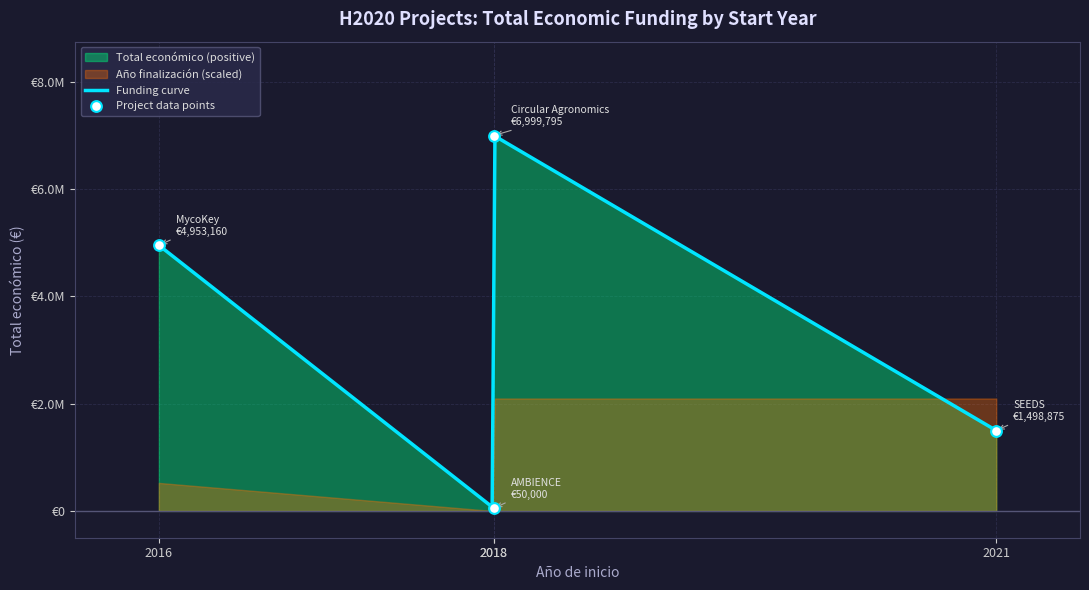

Which has a higher value, 2018 or 2016?

2016